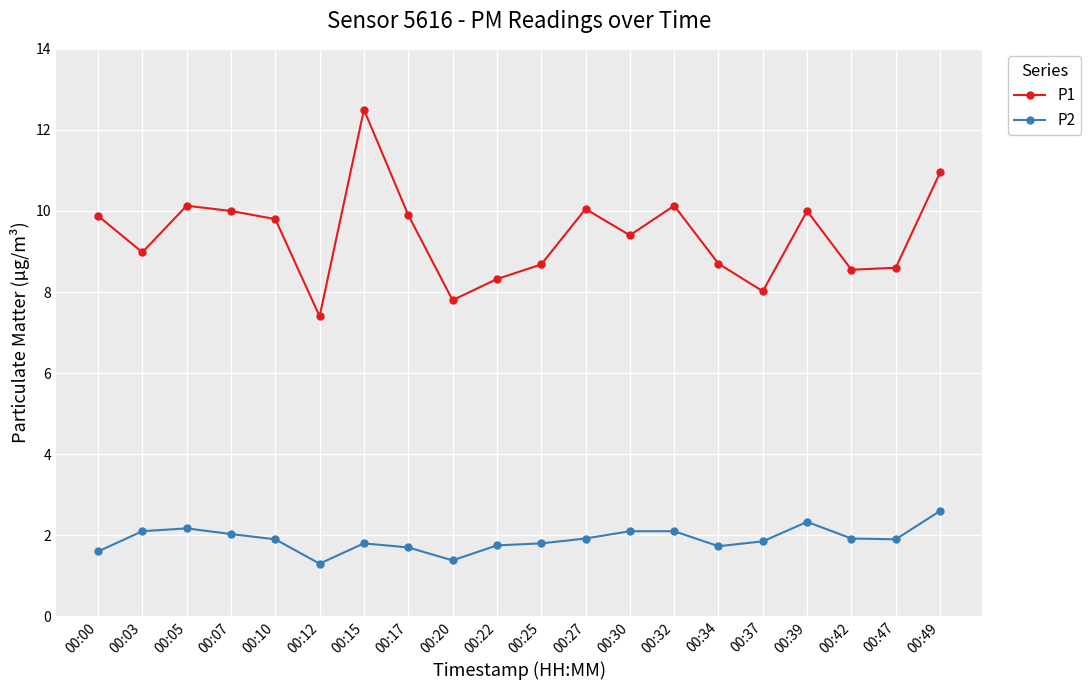

The value of P2 at 00:32 is 1.3. True or false?

False